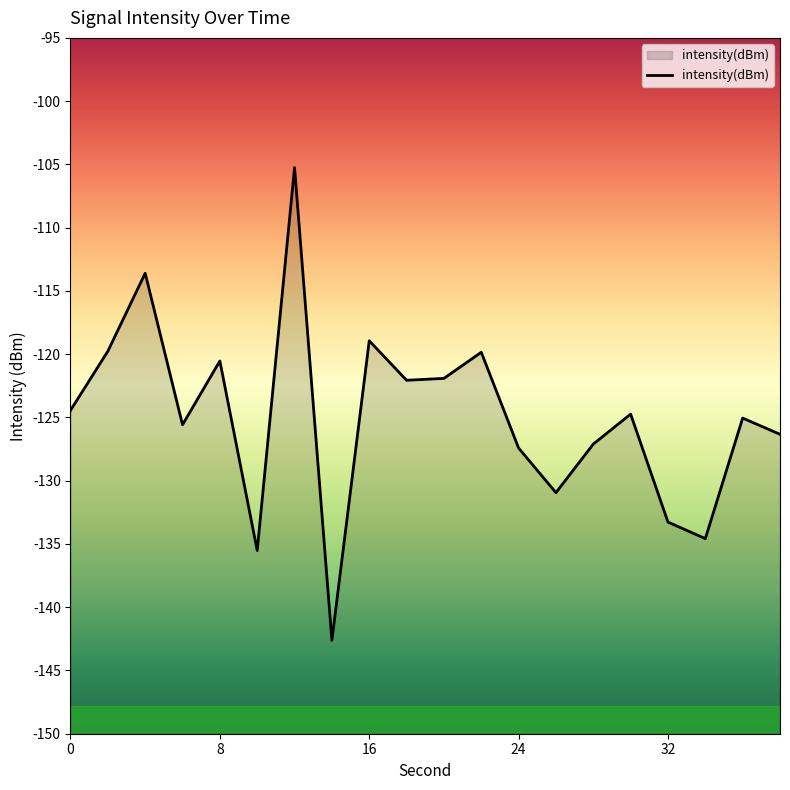

Read the value at 0.

-124.4